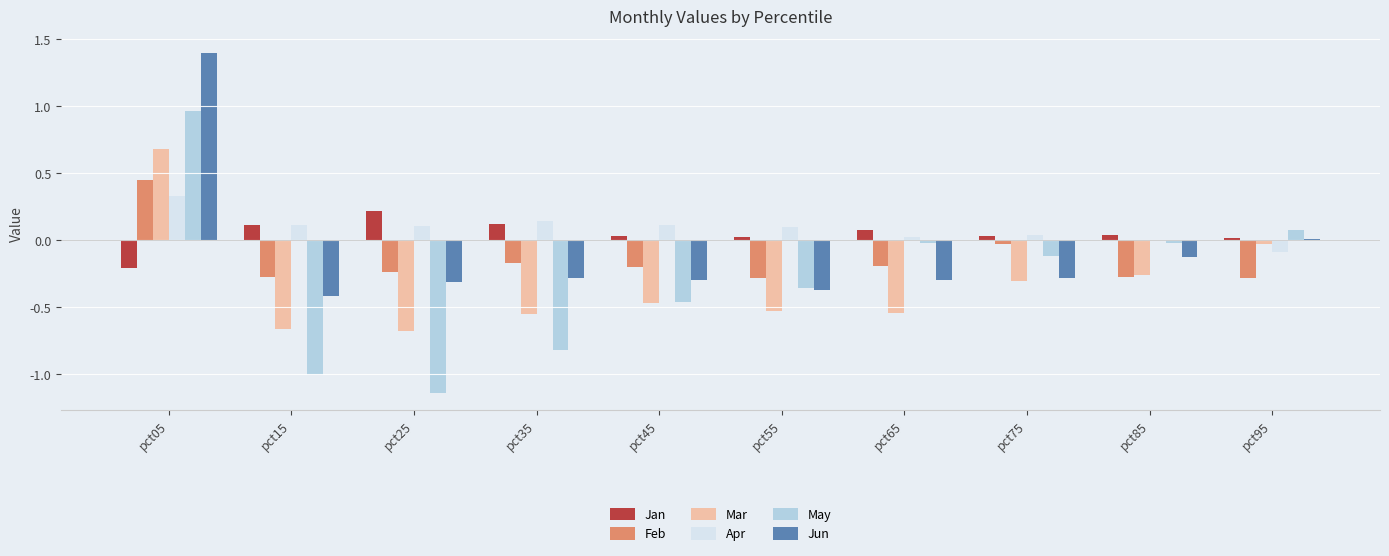

Is the value of Apr at pct25 greater than the value of May at pct45?

Yes